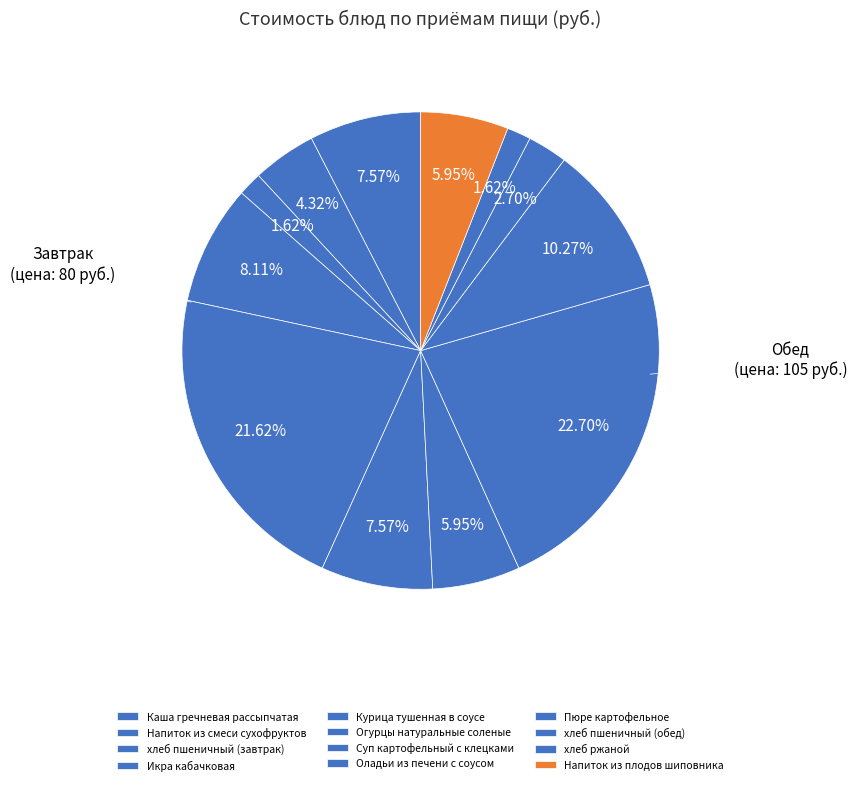

What portion of the pie excludes Икра кабачковая?

91.9%